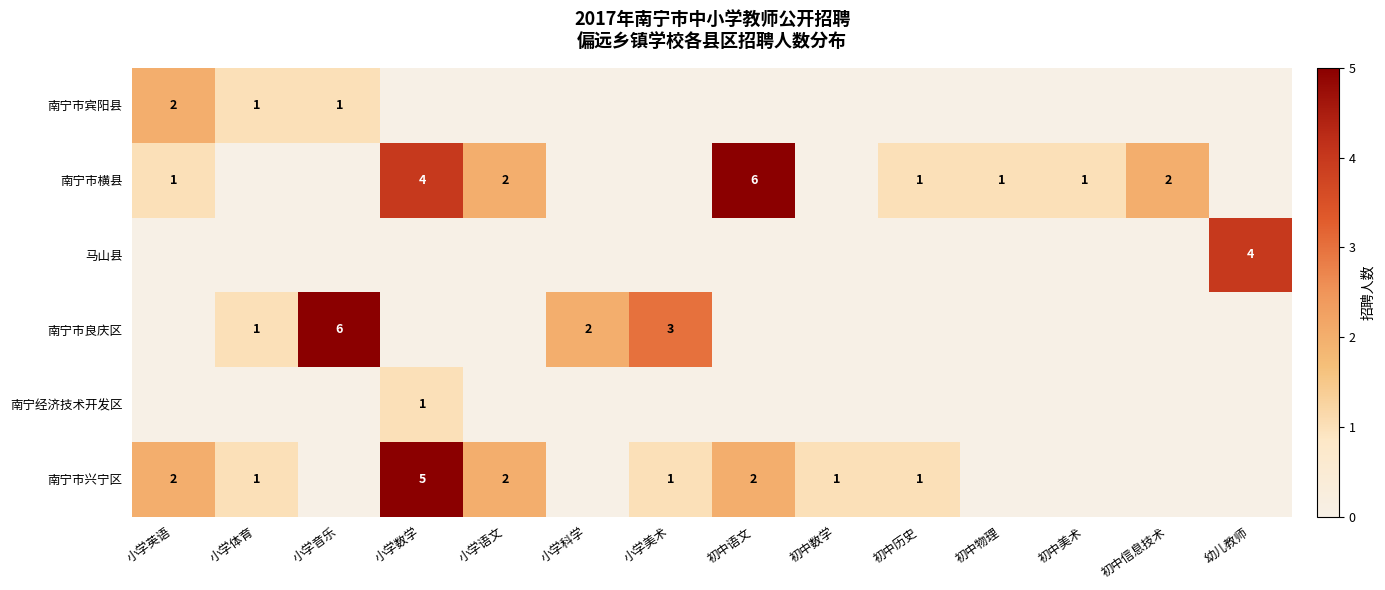

Is it true that 南宁市横县 equals 1 at 初中历史?

True